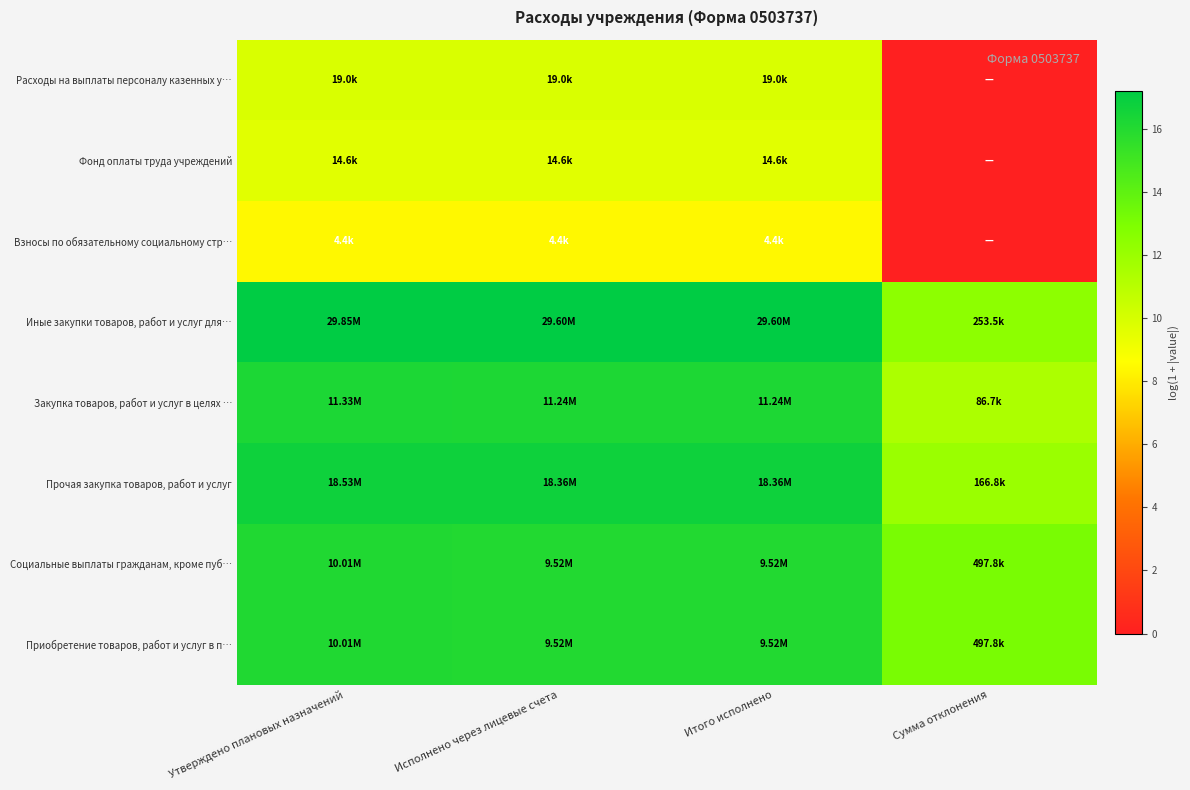

Reading left to right, list all the values displayed in this chart.

Расходы на выплаты персоналу казенных у…: Утверждено плановых назначений=9.8	Исполнено через лицевые счета=9.8	Итого исполнено=9.8	Сумма отклонения=0.0
Фонд оплаты труда учреждений: Утверждено плановых назначений=9.6	Исполнено через лицевые счета=9.6	Итого исполнено=9.6	Сумма отклонения=0.0
Взносы по обязательному социальному стр…: Утверждено плановых назначений=8.4	Исполнено через лицевые счета=8.4	Итого исполнено=8.4	Сумма отклонения=0.0
Иные закупки товаров, работ и услуг для…: Утверждено плановых назначений=17.2	Исполнено через лицевые счета=17.2	Итого исполнено=17.2	Сумма отклонения=12.4
Закупка товаров, работ и услуг в целях …: Утверждено плановых назначений=16.2	Исполнено через лицевые счета=16.2	Итого исполнено=16.2	Сумма отклонения=11.4
Прочая закупка товаров, работ и услуг: Утверждено плановых назначений=16.7	Исполнено через лицевые счета=16.7	Итого исполнено=16.7	Сумма отклонения=12.0
Социальные выплаты гражданам, кроме пуб…: Утверждено плановых назначений=16.1	Исполнено через лицевые счета=16.1	Итого исполнено=16.1	Сумма отклонения=13.1
Приобретение товаров, работ и услуг в п…: Утверждено плановых назначений=16.1	Исполнено через лицевые счета=16.1	Итого исполнено=16.1	Сумма отклонения=13.1